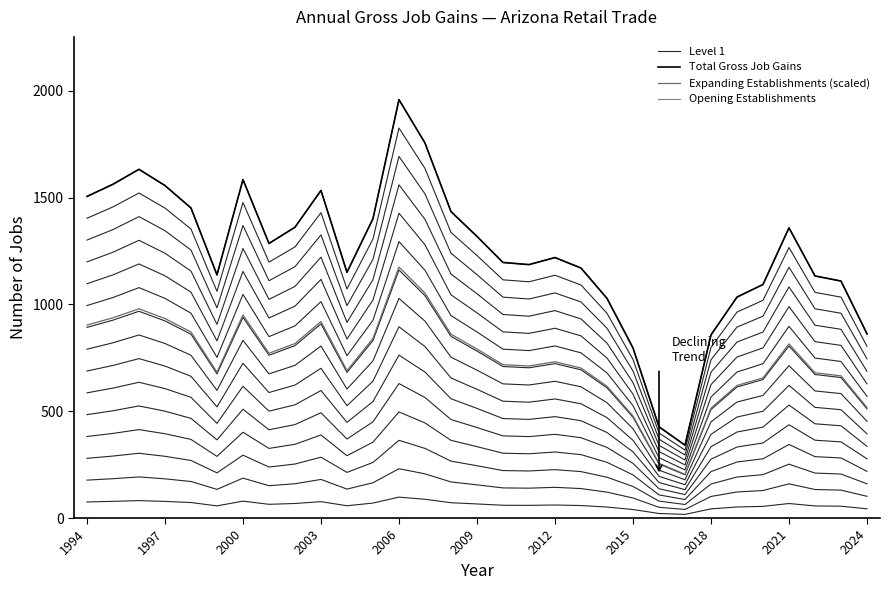

True or false: Level 1 and Expanding Establishments (scaled) intersect in this chart.

False